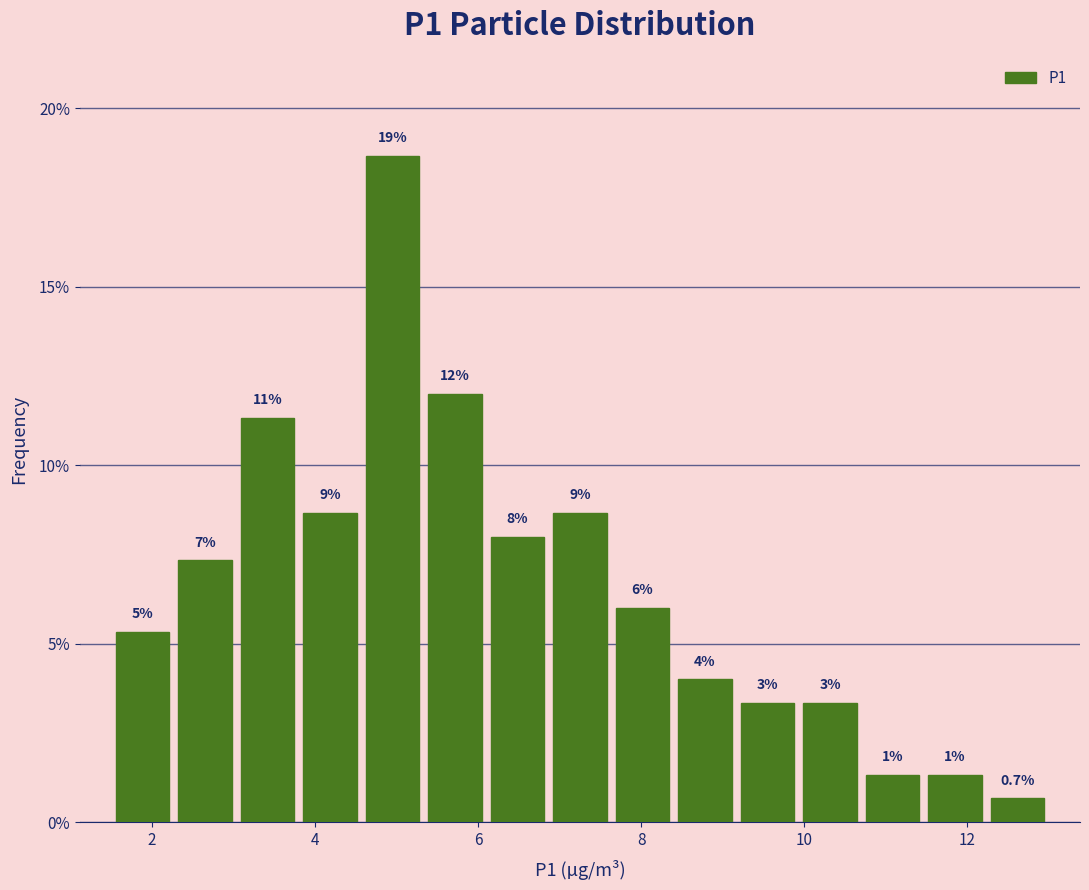

Around what value on the x-axis is the tallest bar? Give the approximate position of its centre, as read against the axis.

5.0